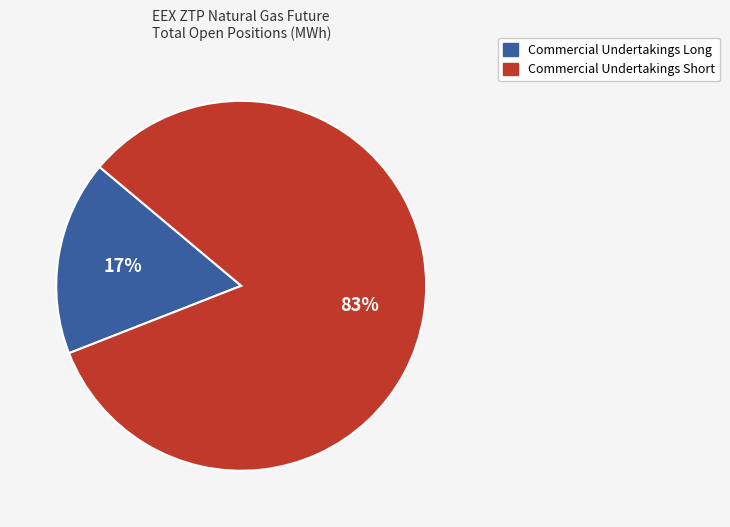

Which category accounts for the majority?

Commercial Undertakings Short